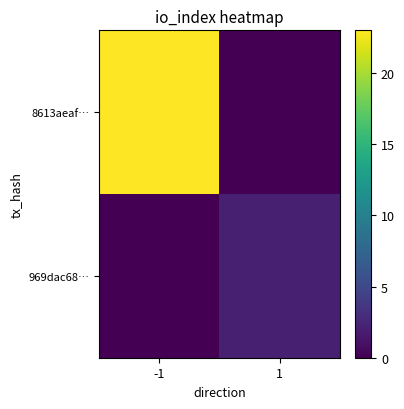

Rank the series at -1 from lowest to highest value.

969dac68…, 8613aeaf…